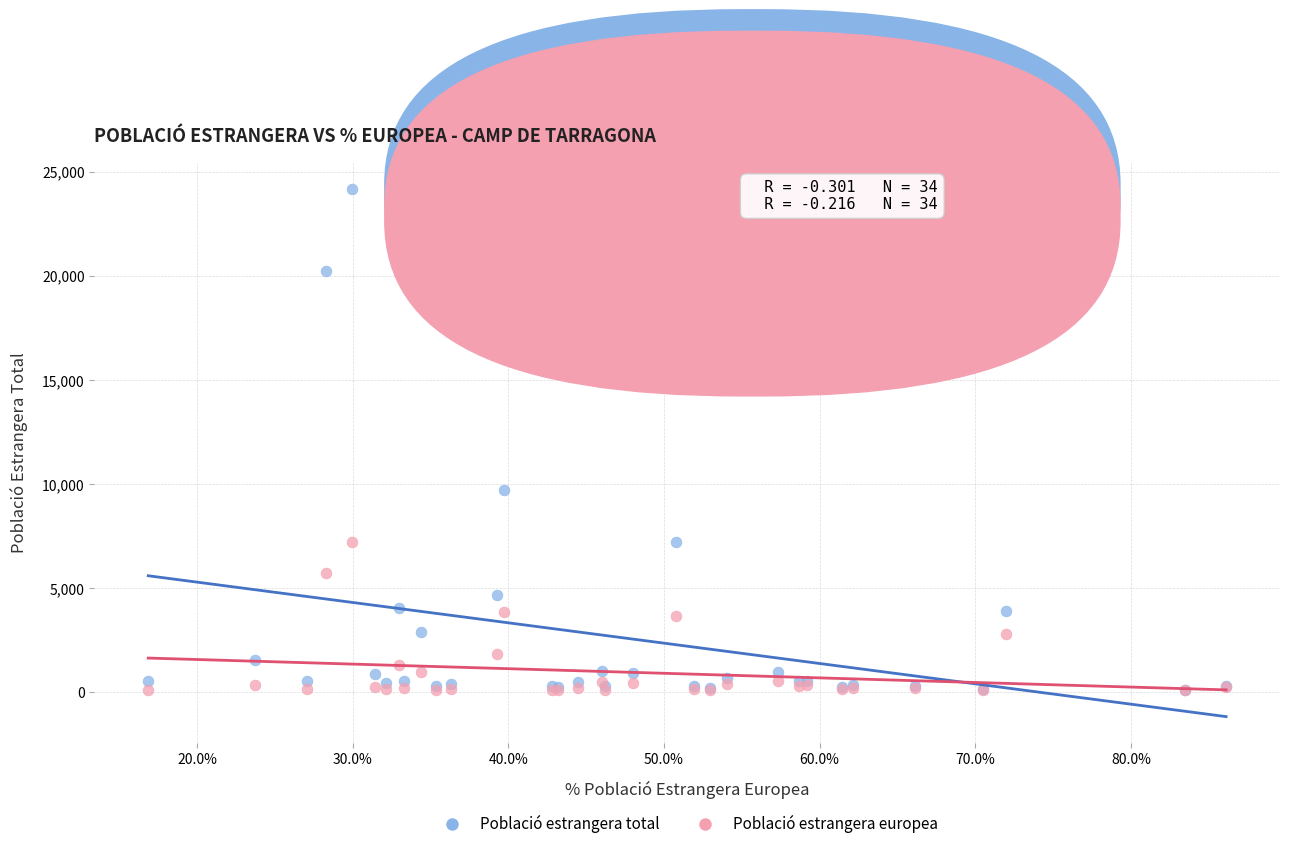

What are all the series names shown in the legend?

Població estrangera total, Població estrangera europea